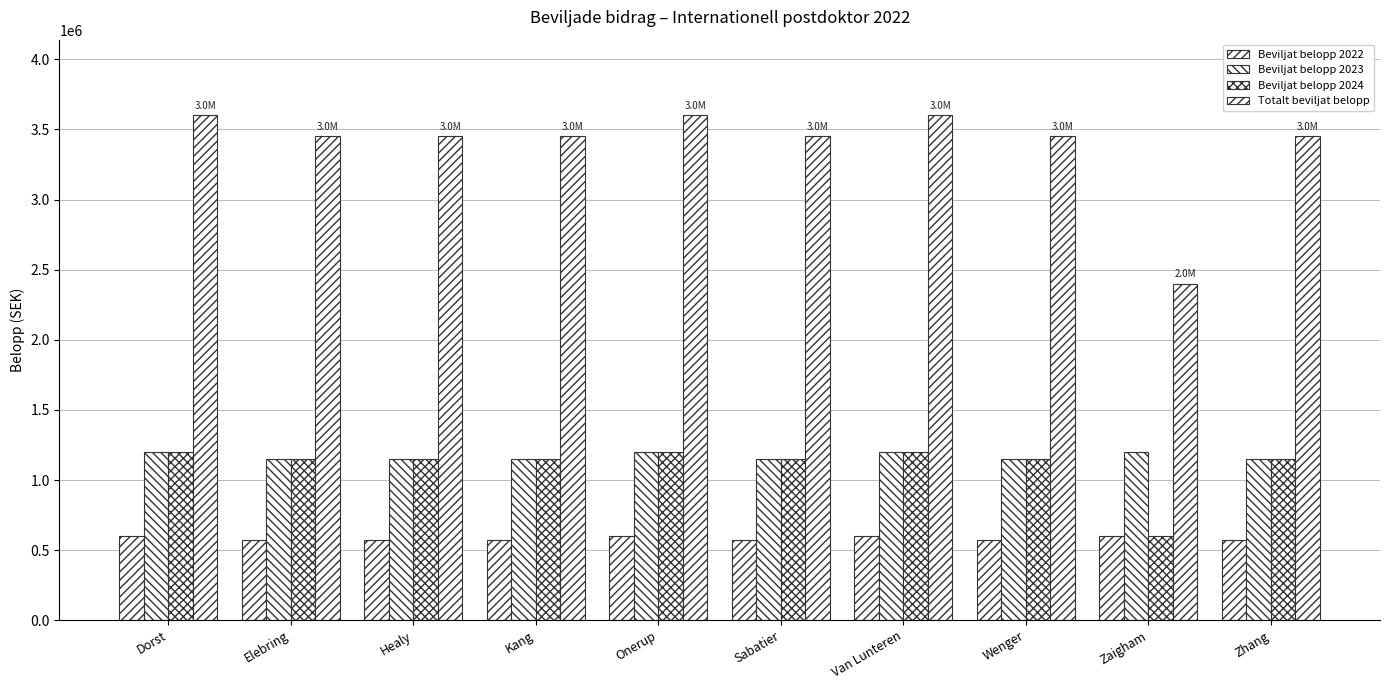

How many distinct data groups are displayed?

4